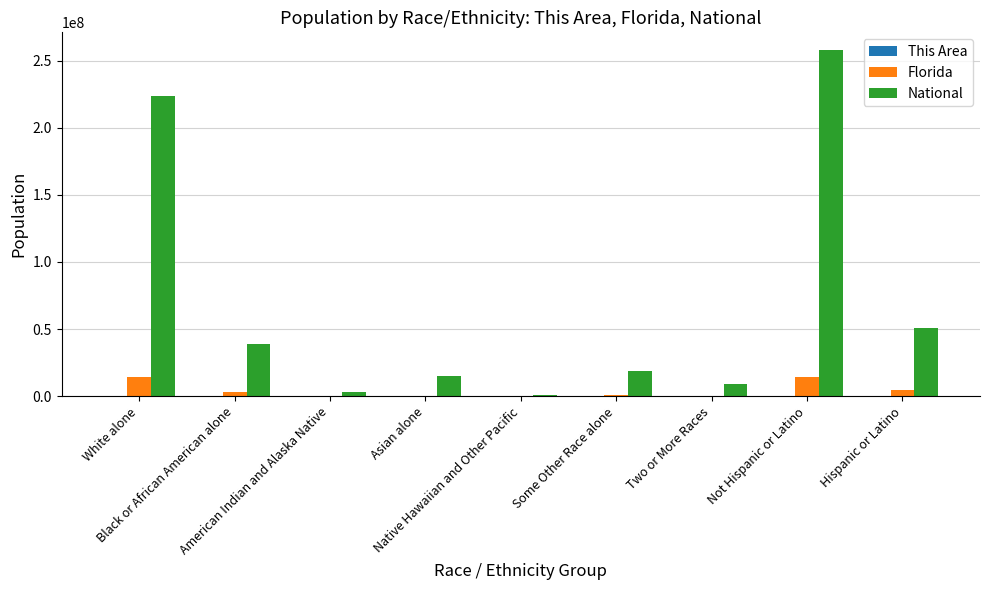

What is the sum of all Florida values?

37602620